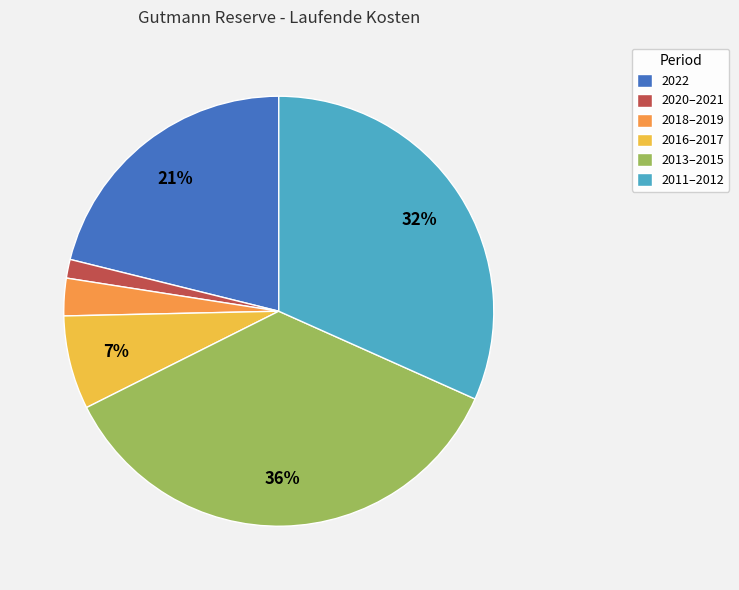

True or false: 2018–2019 accounts for 9% of the total.

False